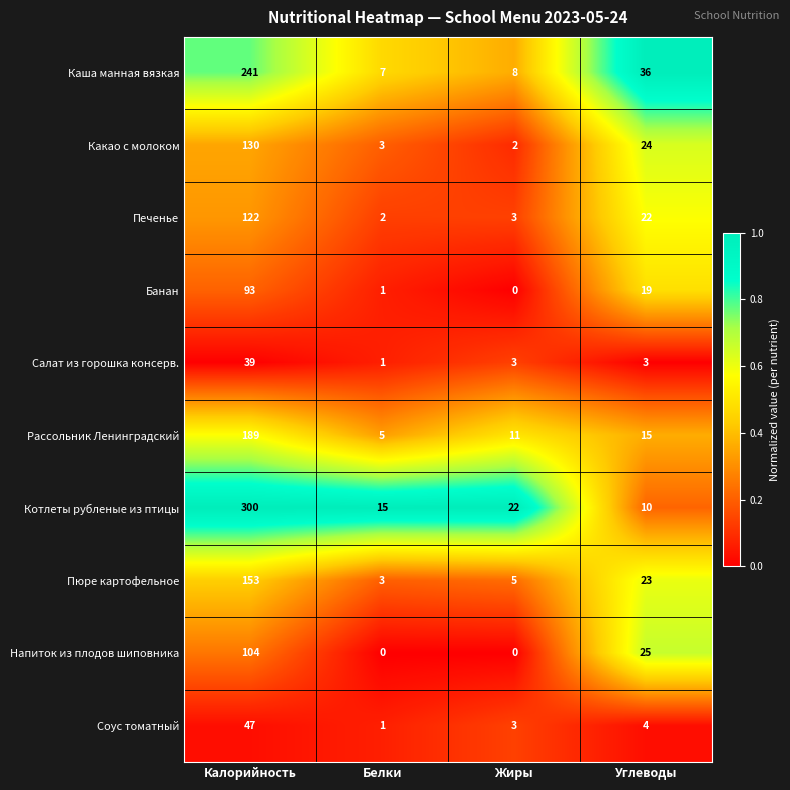

Rank the series at Углеводы from lowest to highest value.

Салат из горошка консерв., Соус томатный, Котлеты рубленые из птицы, Рассольник Ленинградский, Банан, Печенье, Пюре картофельное, Какао с молоком, Напиток из плодов шиповника, Каша манная вязкая